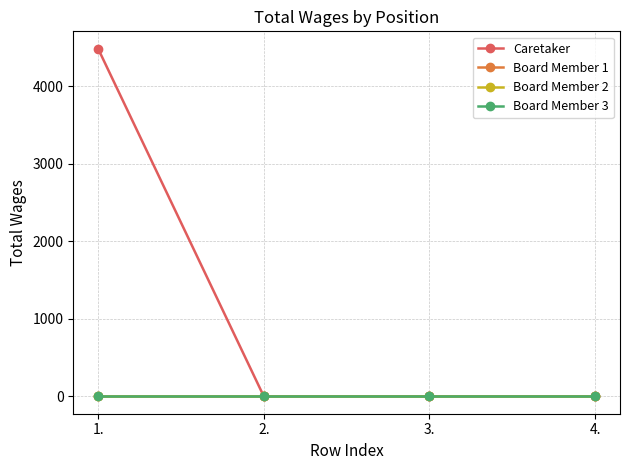

How many lines are shown in the chart?

4